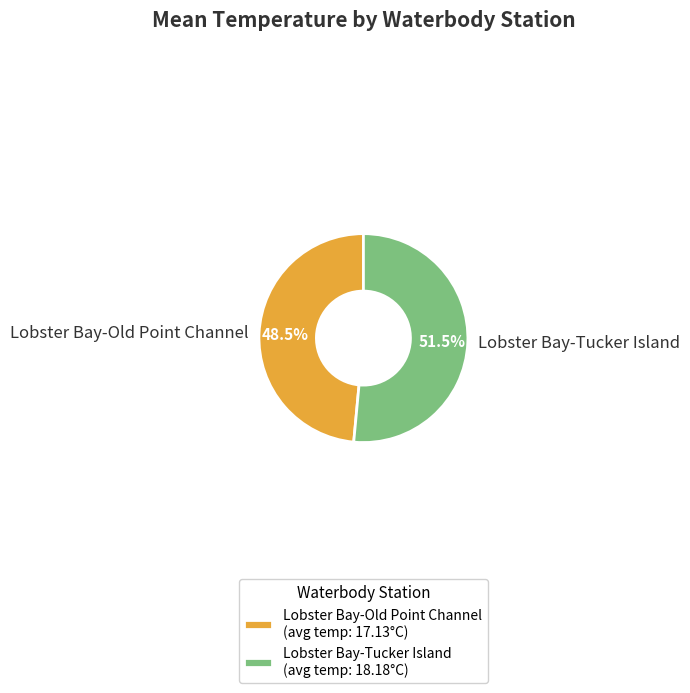

Which category has the smallest portion of the pie?

Lobster Bay-Old Point Channel